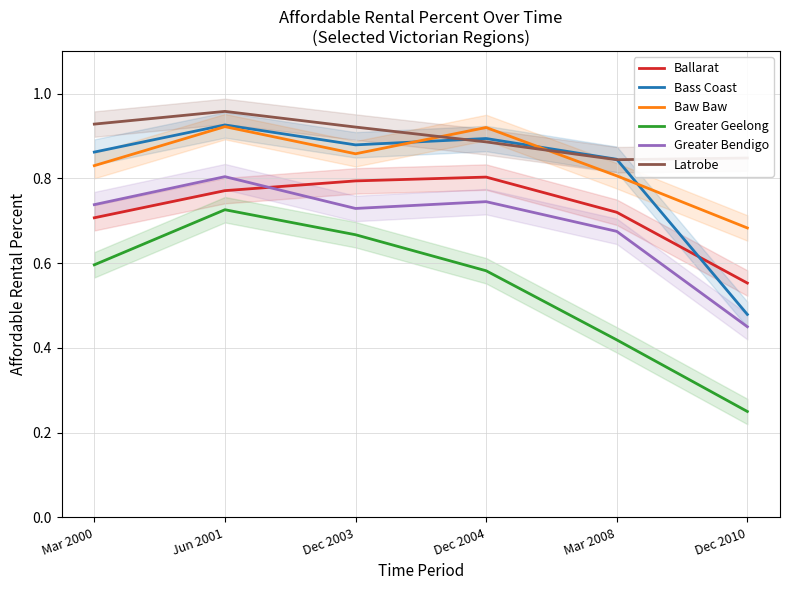

Is the value of Baw Baw at Dec 2004 greater than the value of Greater Geelong at Mar 2000?

Yes